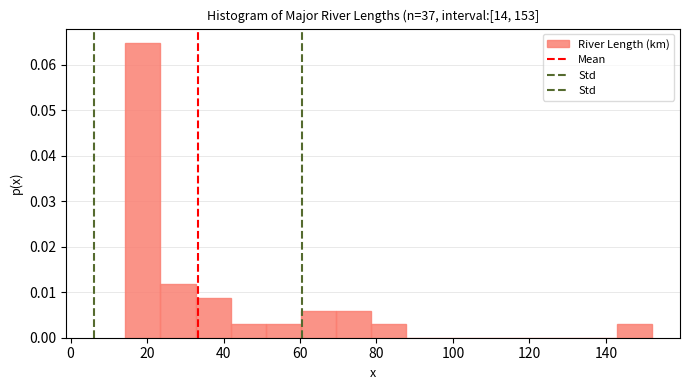

What is the height of the bar covering 14 to 24 on the x-axis? Neither the bar edges nor the heights are printed on the chart, so give them approximately, as read against the axes.

0.065